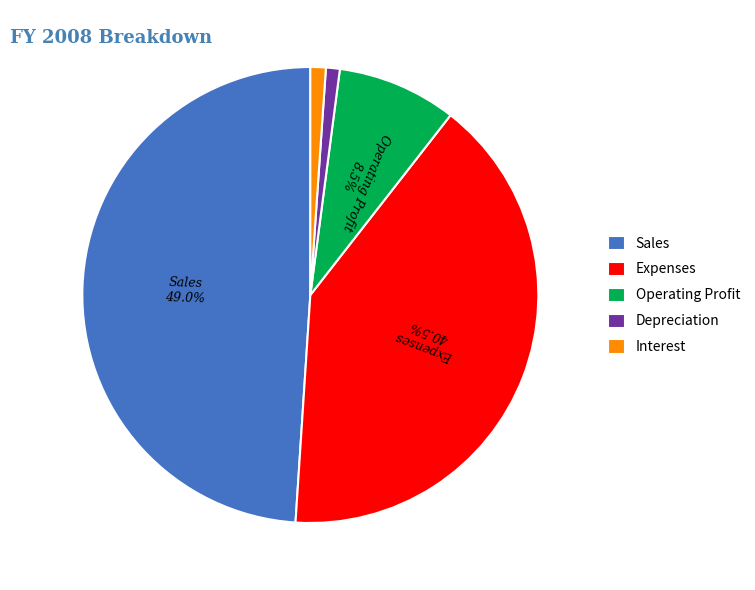

What is the ratio of the value at Interest to the value at Depreciation?

1.1